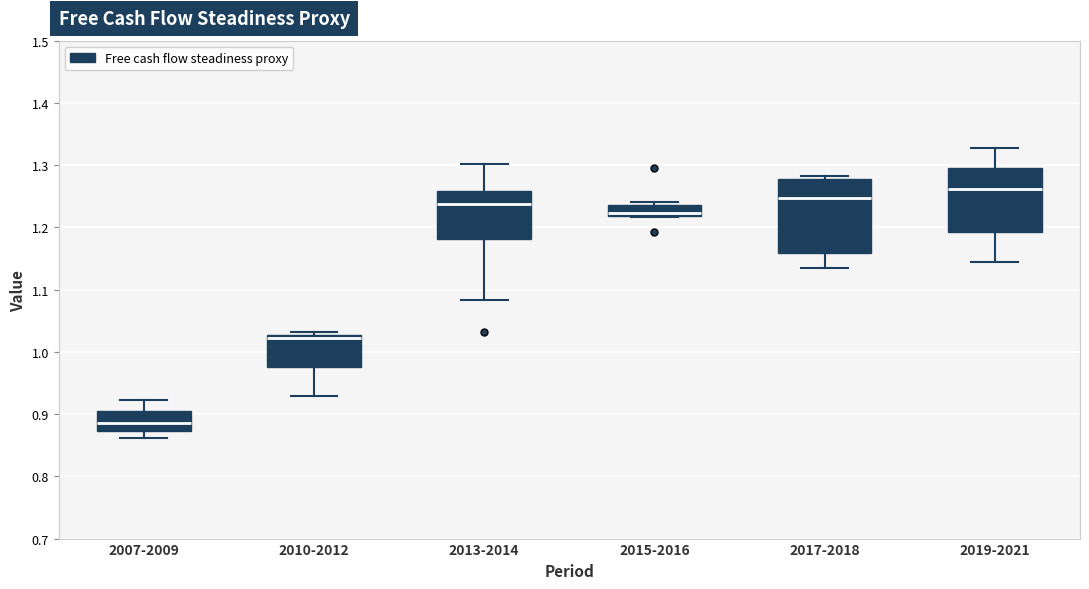

Reading left to right, transcribe this box plot: for each box, give where its median line is, the range the box spans, and where its two whiskers end, as read against the y-axis. The values are not printed on the chart, so give them approximately, as read against the axis.

2007-2009: median 0.89, box 0.87 to 0.90, whiskers 0.86 to 0.92
2010-2012: median 1.02, box 0.98 to 1.03, whiskers 0.93 to 1.03 (just above the box's upper edge)
2013-2014: median 1.24, box 1.18 to 1.26, whiskers 1.08 to 1.30
2015-2016: median 1.22 (just above the box's lower edge), box 1.22 to 1.24, whiskers 1.22 to 1.24 (just above the box's upper edge)
2017-2018: median 1.25, box 1.16 to 1.28, whiskers 1.14 to 1.28 (just above the box's upper edge)
2019-2021: median 1.26, box 1.19 to 1.30, whiskers 1.14 to 1.33